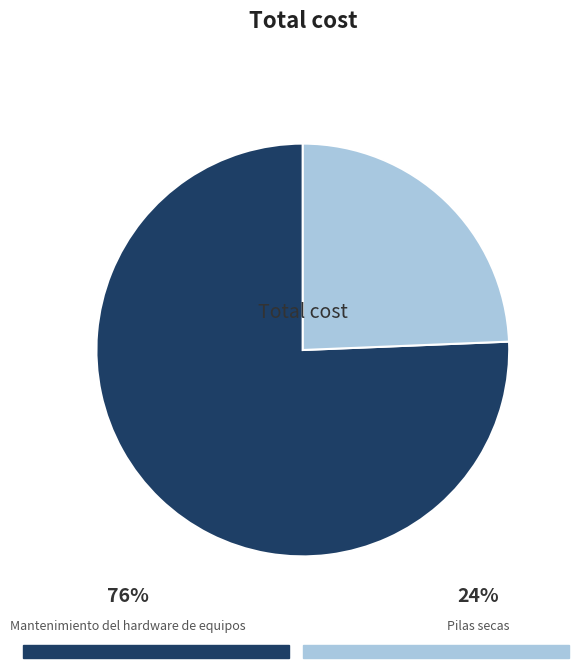

Is there a majority slice in this chart?

Yes